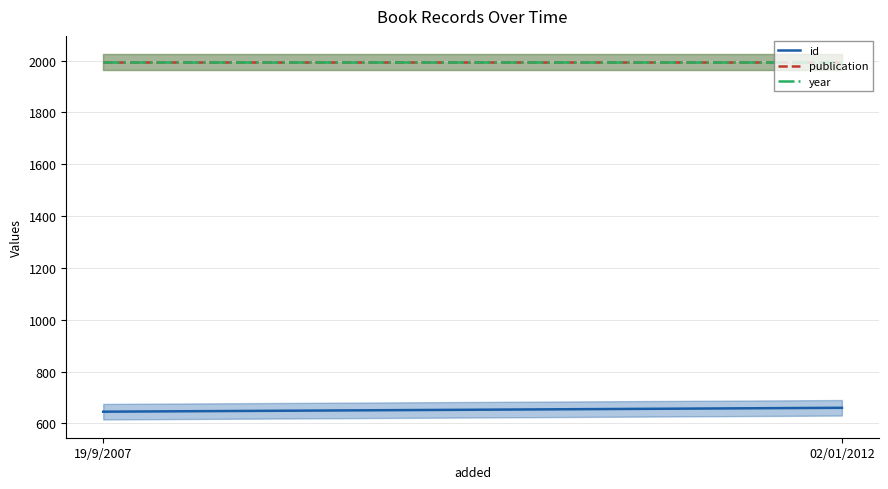

Which series has the largest total across all categories?

publication